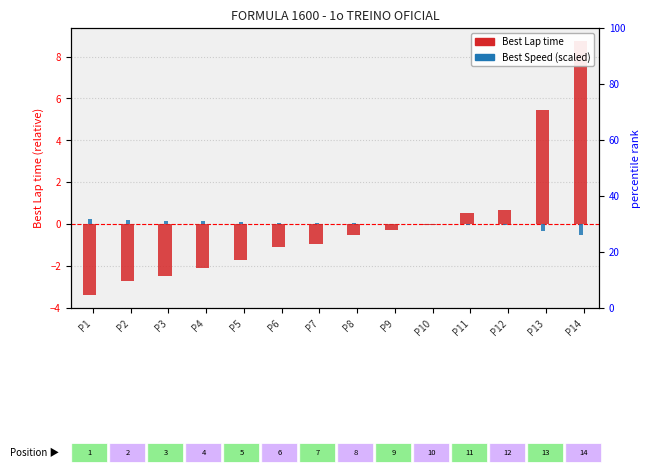

Reading left to right, what are all the values shown in this chart?

Best Lap time: -3.4	-2.7	-2.5	-2.1	-1.7	-1.1	-1.0	-0.5	-0.3	-0.1	0.5	0.7	5.5	8.8
Best Speed (scaled): 0.2	0.2	0.2	0.1	0.1	0.1	0.1	0.0	0.0	-0.0	-0.0	-0.1	-0.4	-0.5